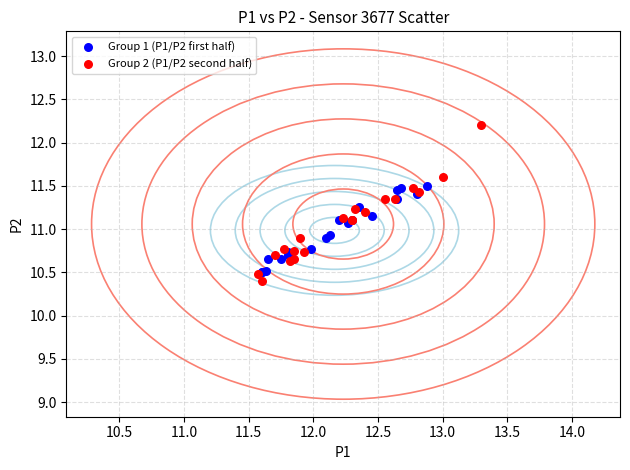

Which series has the largest Y range (max minus min)?

Group 2 (P1/P2 second half)